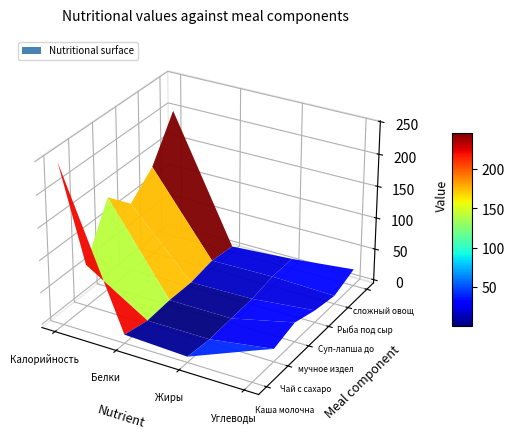

Reading left to right, transcribe all the data shown in this chart.

Каша молочная пшенная с маслом: 246.0	8.5	4.0	43.9
Чай с сахаром: 61.0	0.2	0.0	15.0
мучное изделие: 140.0	3.0	2.5	25.5
Суп-лапша домашняя: 103.0	2.4	3.9	14.2
Рыба под сырной шапкой: 136.0	9.2	10.7	7.7
сложный овощной гарнир: 201.0	4.3	10.9	21.3